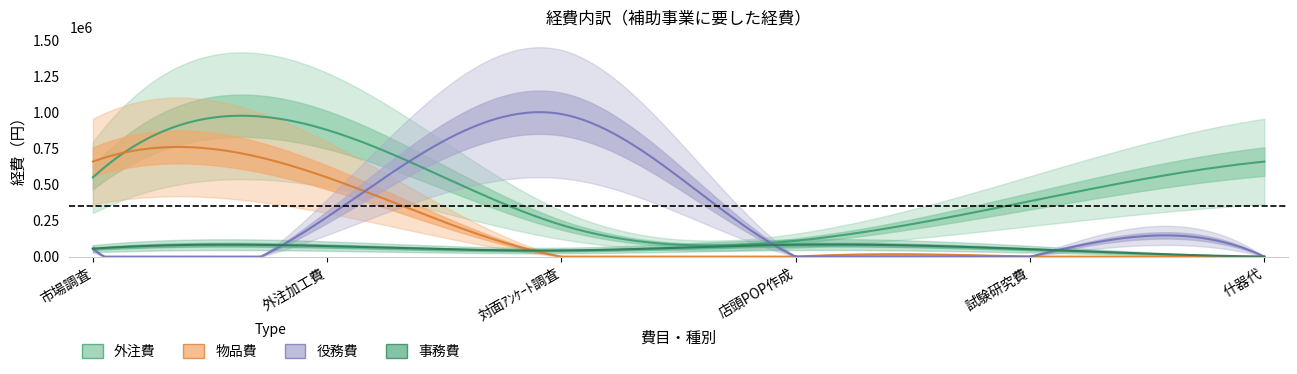

Where do 物品費 and 外注費 first cross each other?

市場調査 and 外注加工費